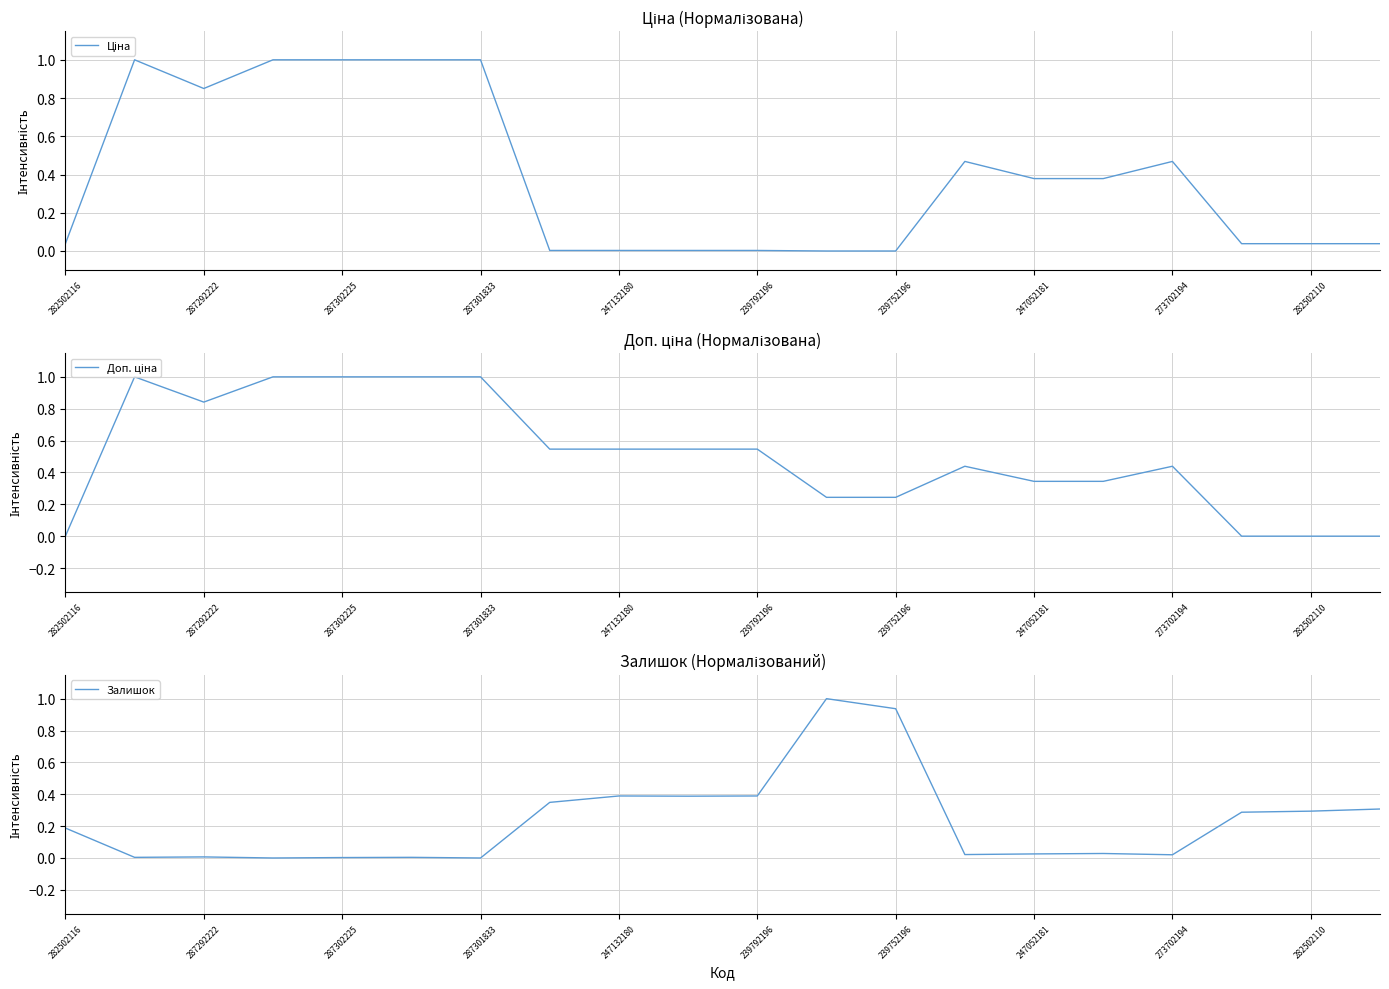

The Залишок series shows 0.6 at 247132180. True or false?

False